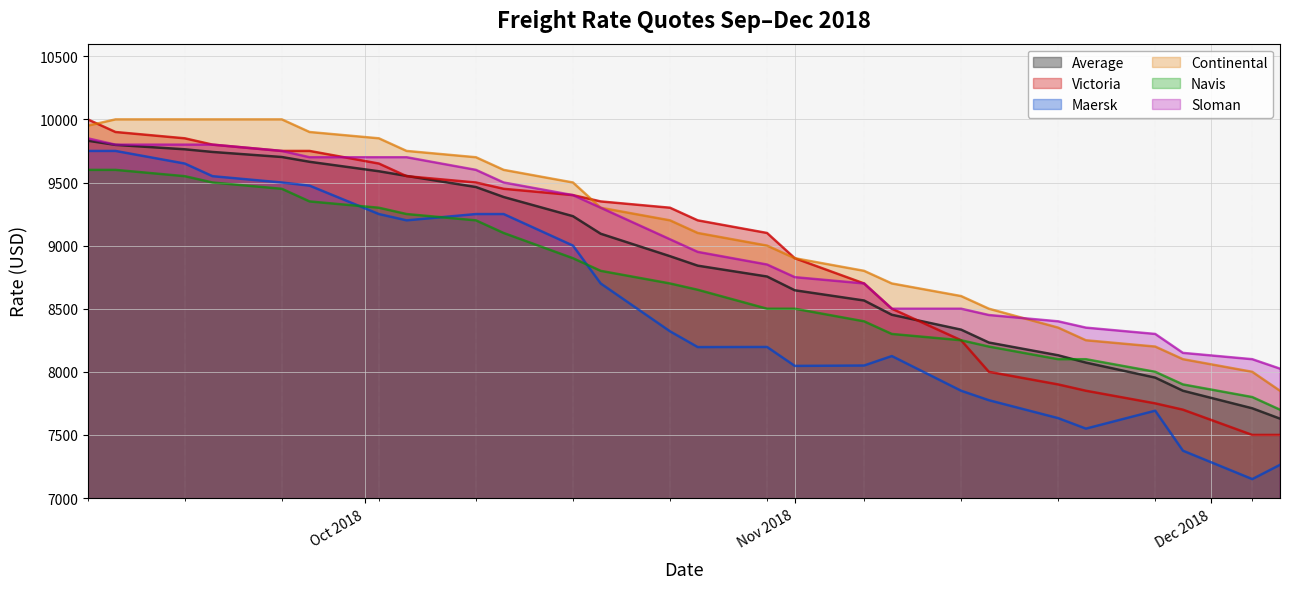

Reading left to right, what are all the values shown in this chart?

Average: 9831	9798	9763	9742	9702	9664	9589	9552	9464	9385	9233	9094	8916	8841	8755	8646	8565	8452	8334	8232	8131	8073	7954	7850	7711	7629
Victoria: 10000	9900	9850	9800	9750	9750	9650	9550	9500	9450	9400	9350	9300	9200	9100	8900	8700	8500	8250	8000	7900	7850	7750	7700	7500	7500
Maersk: 9750	9750	9650	9550	9500	9475	9250	9200	9250	9250	9000	8700	8321	8196	8197	8047	8050	8125	7850	7775	7633	7550	7692	7375	7150	7263
Continental: 9950	10000	10000	10000	10000	9900	9850	9750	9700	9600	9500	9300	9200	9100	9000	8900	8800	8700	8600	8500	8350	8250	8200	8100	8000	7850
Navis: 9600	9600	9550	9500	9450	9350	9300	9250	9200	9100	8900	8800	8700	8650	8500	8500	8400	8300	8250	8200	8100	8100	8000	7900	7800	7700
Sloman: 9850	9800	9800	9800	9750	9700	9700	9700	9600	9500	9400	9300	9050	8950	8850	8750	8700	8500	8500	8450	8400	8350	8300	8150	8100	8025